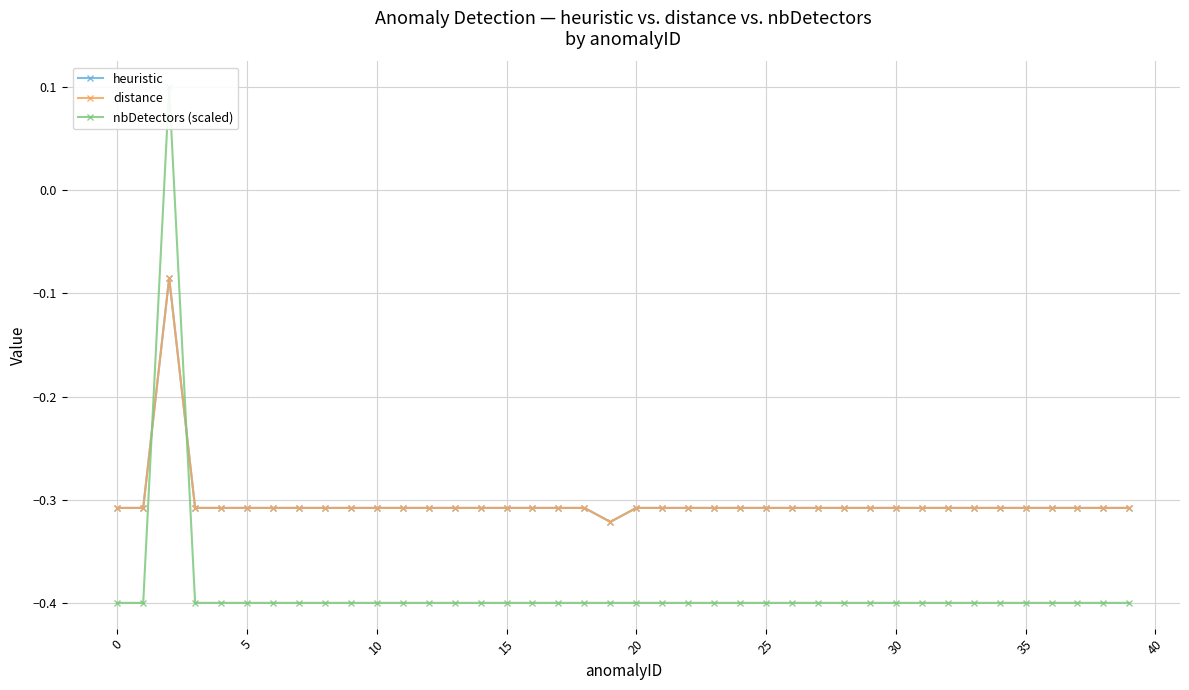

At which category does heuristic reach its first local valley?

19